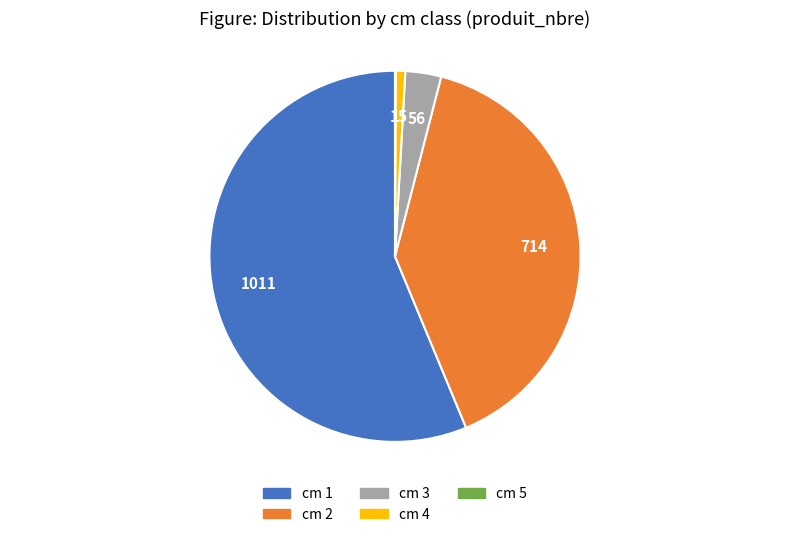

Is it true that cm 4 is 14% of the pie?

False